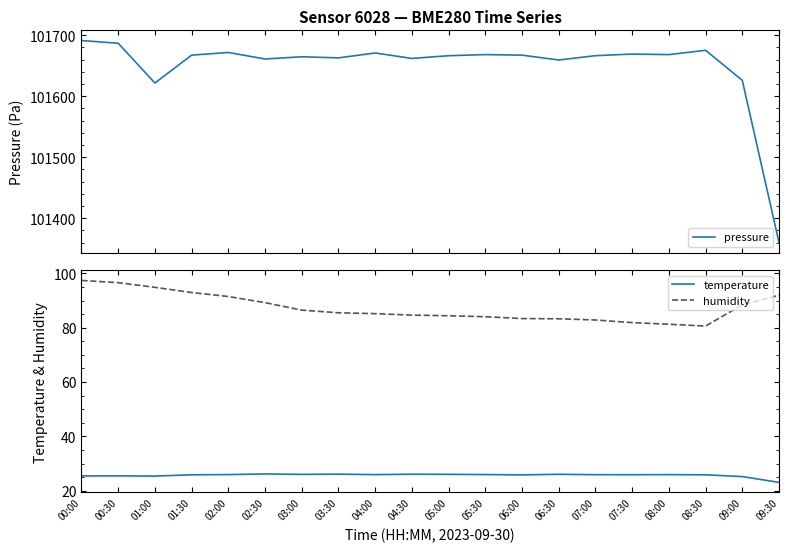

What is the value of the humidity point at the 2nd from the left?

96.6